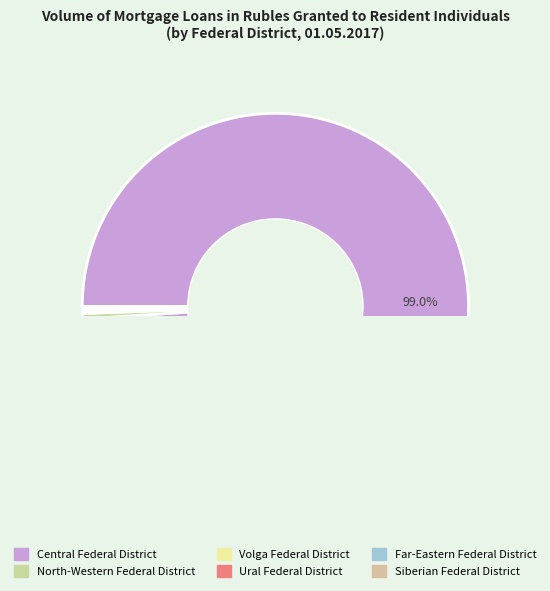

Is it true that Ural Federal District is 0% of the pie?

True